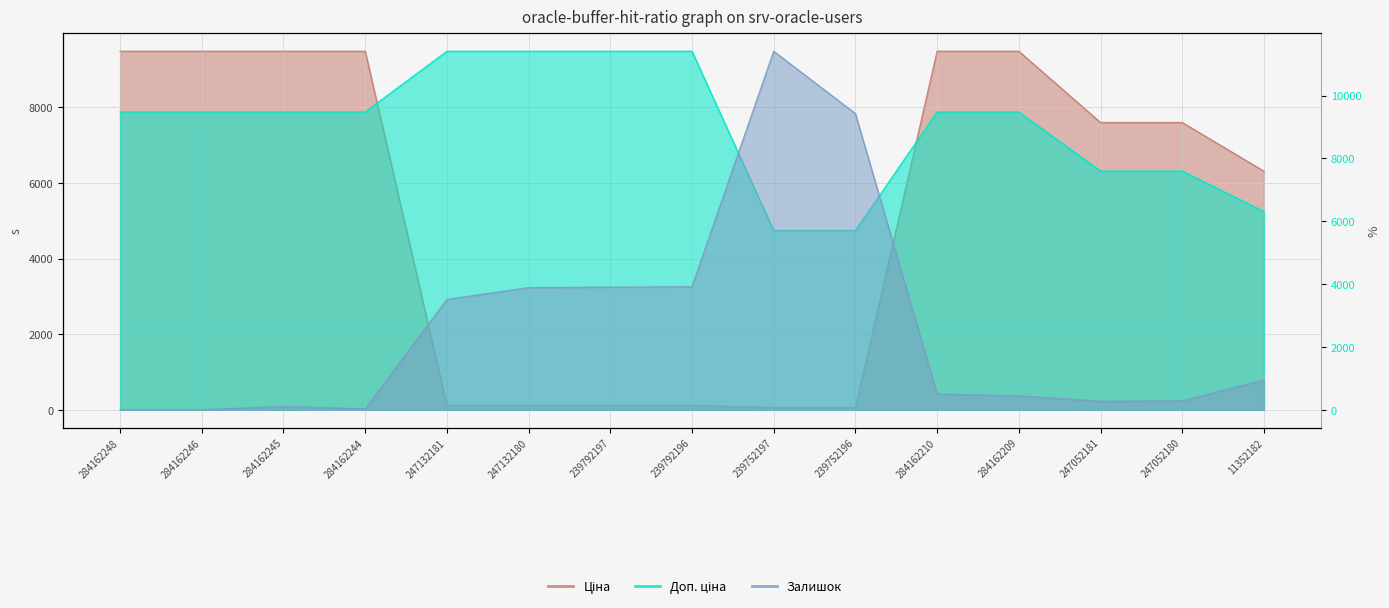

At how many categories does at least one series exceed 5713?

15